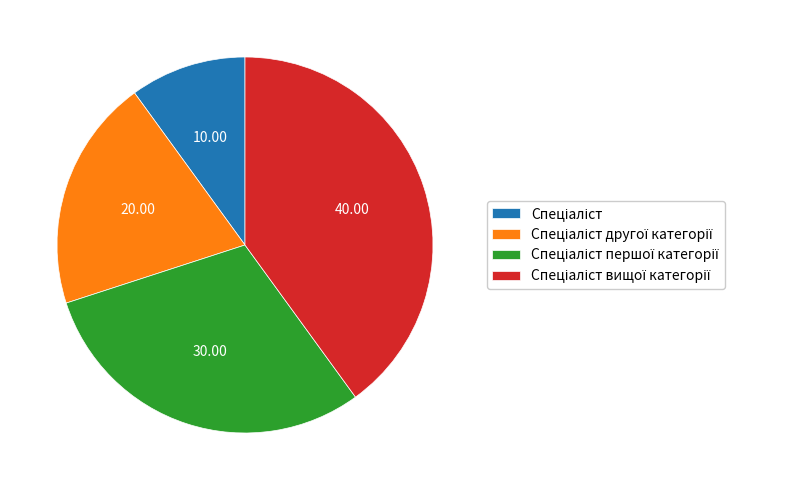

Is there any slice that represents more than half of the pie?

No